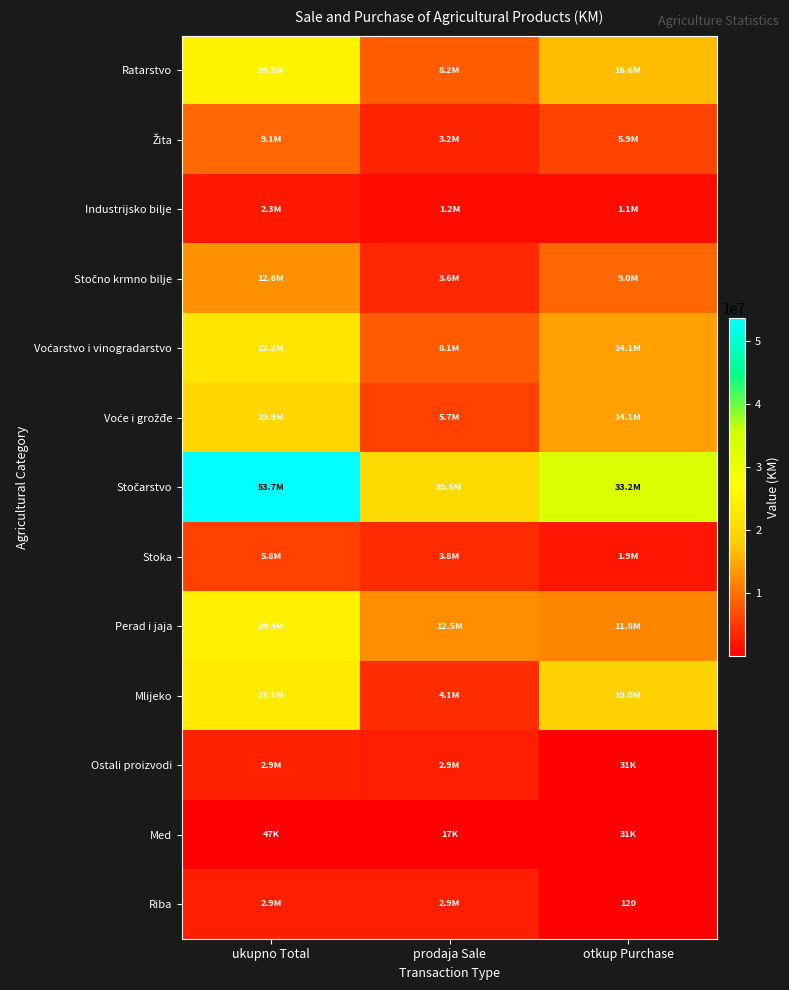

What is the total value across all series at prodaja Sale?

76911469